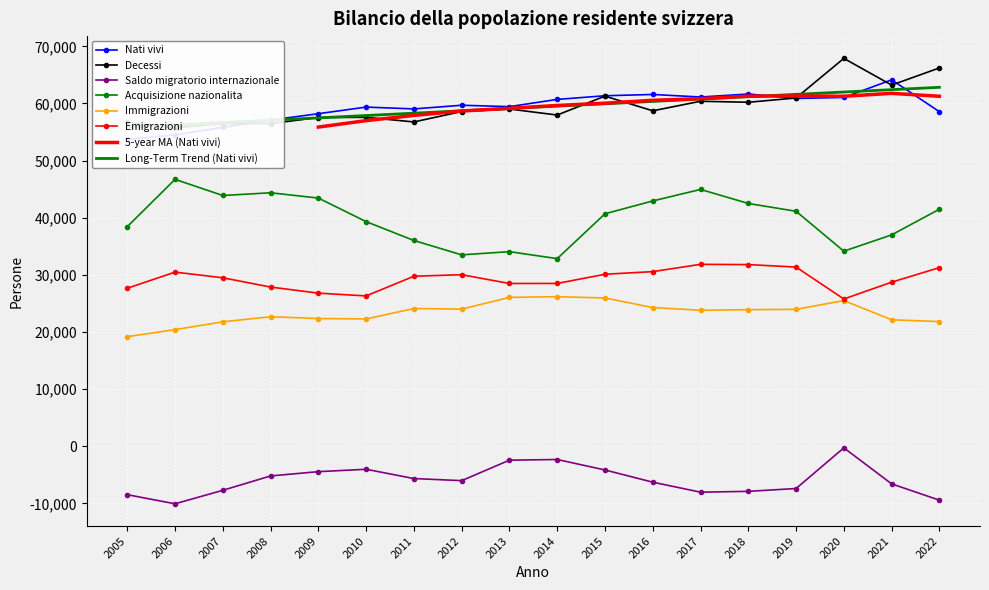

In Saldo migratorio internazionale, how many points are higher than both neighbors (excluding endpoints)?

3